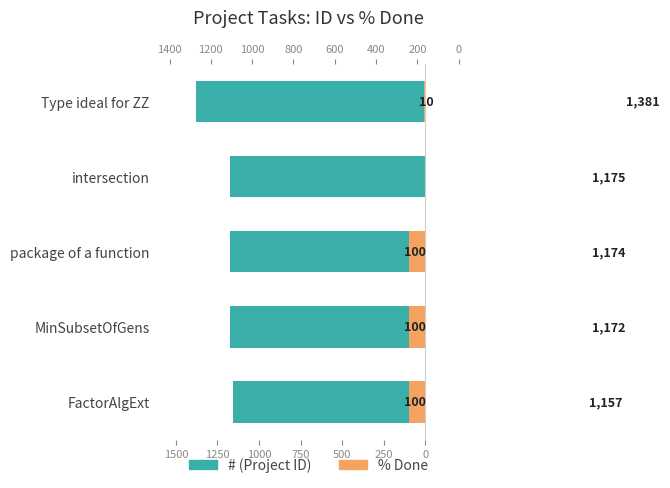

Rank the series at MinSubsetOfGens from lowest to highest value.

% Done, # (Project ID)